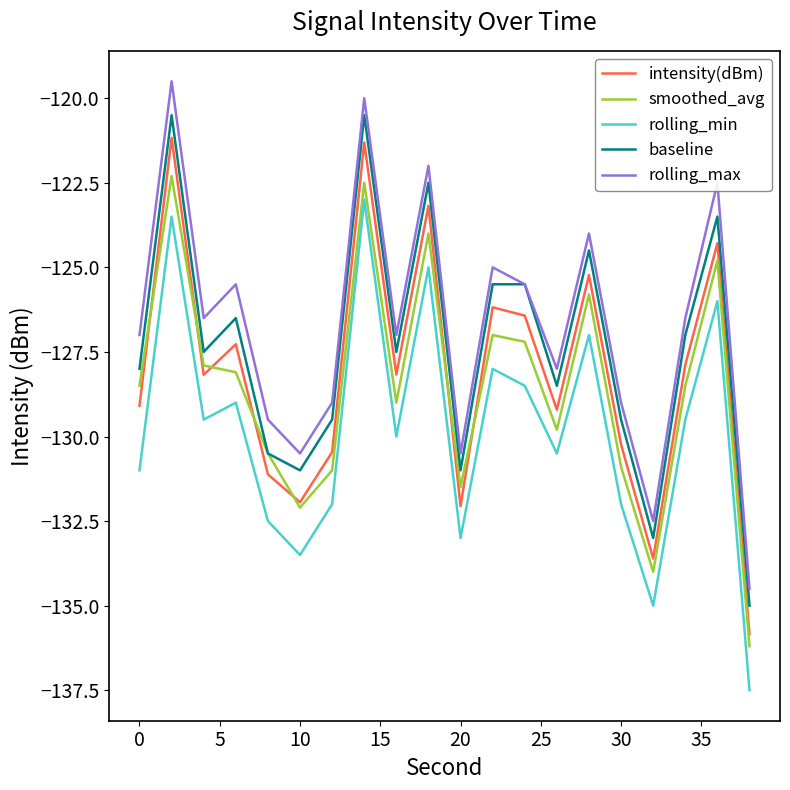

True or false: baseline and intensity(dBm) intersect in this chart.

False